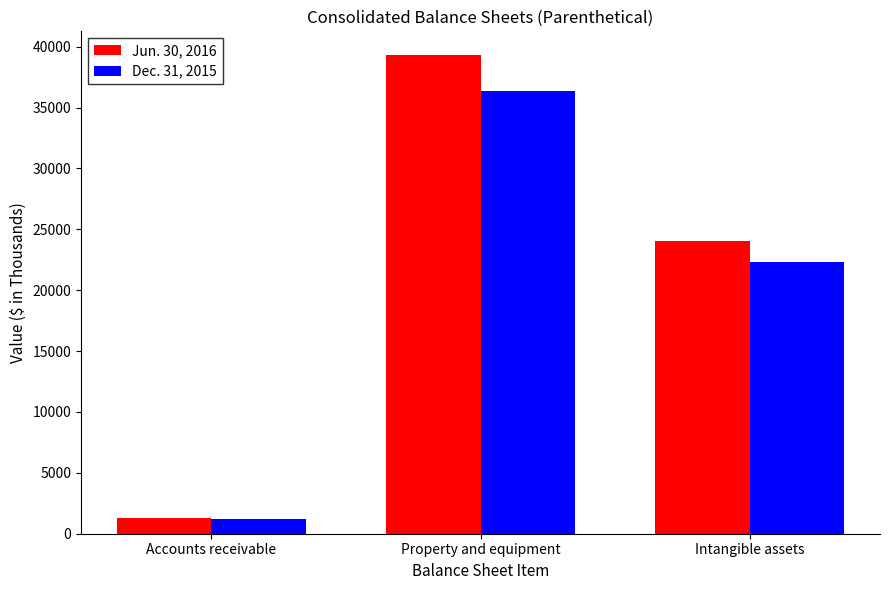

What is the minimum value shown in the chart?

1170